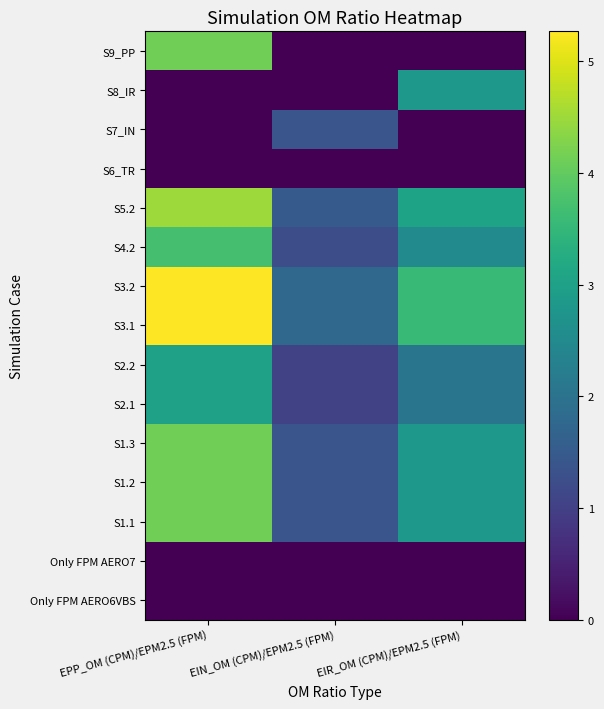

Which series has the largest total across all categories?

S3.1